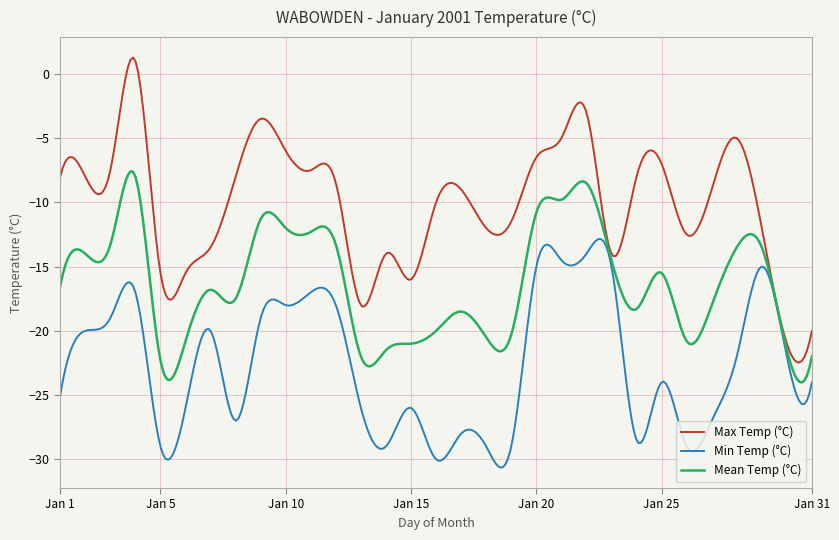

Which series has the largest range (max minus min)?

Max Temp (°C)